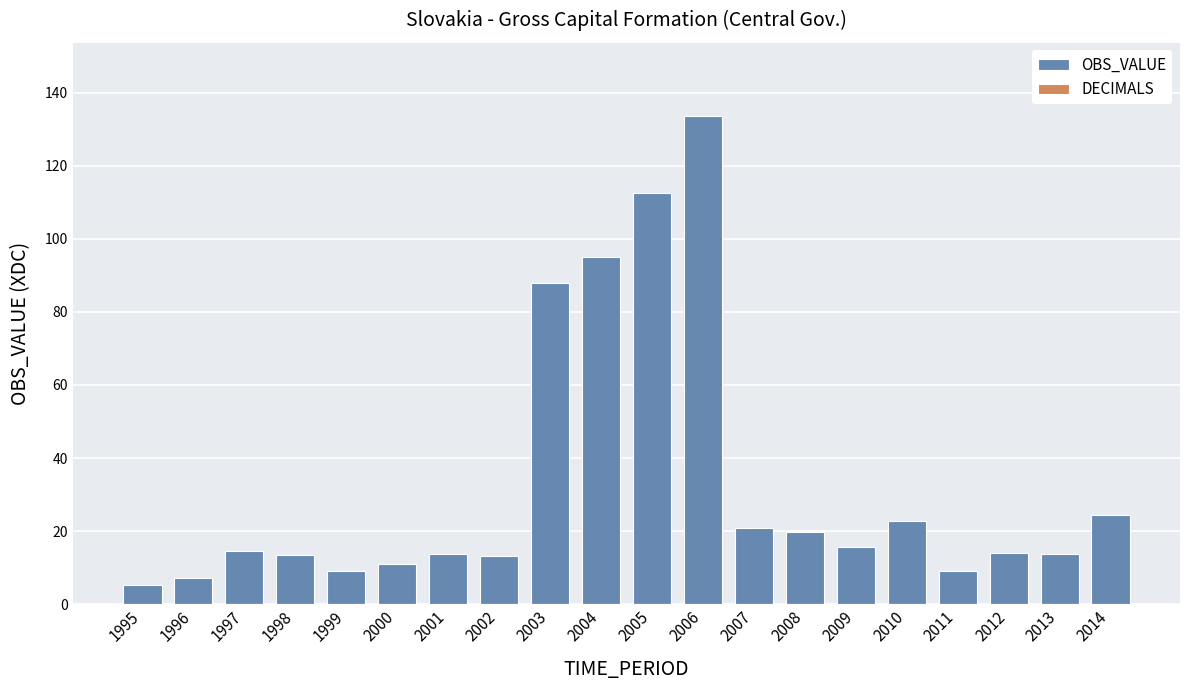

The value at 2014 is 24.4. True or false?

True